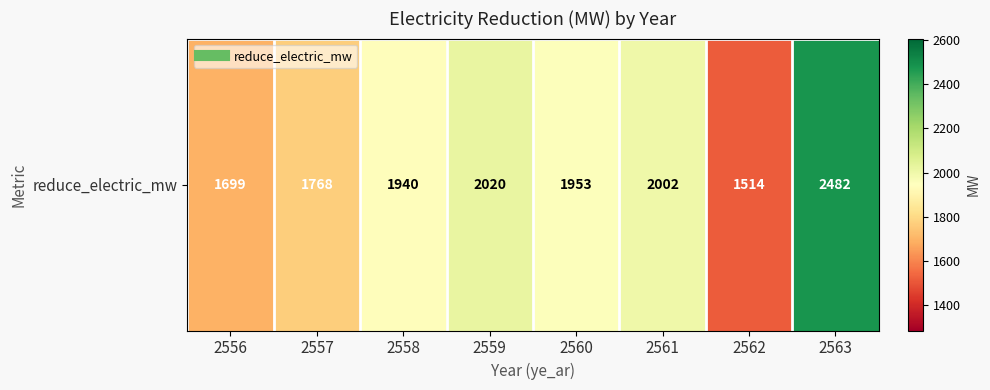

Which has a higher value, 2558 or 2562?

2558